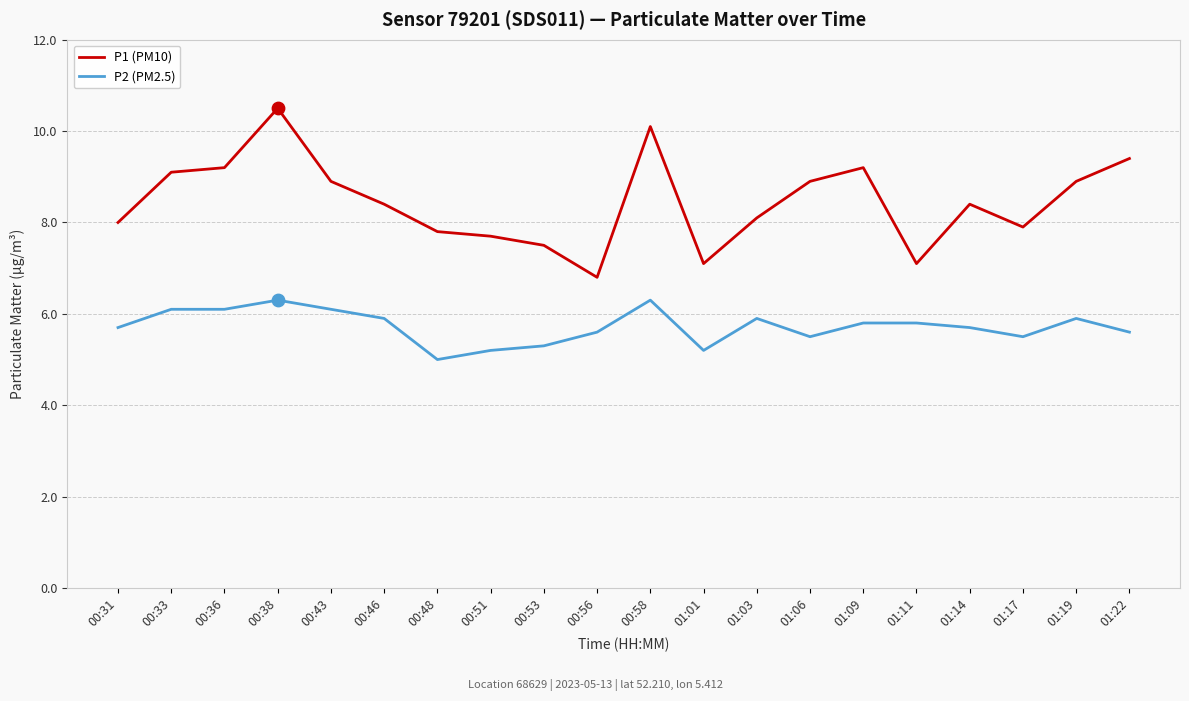

What is the total value across all series at 00:56?

12.4